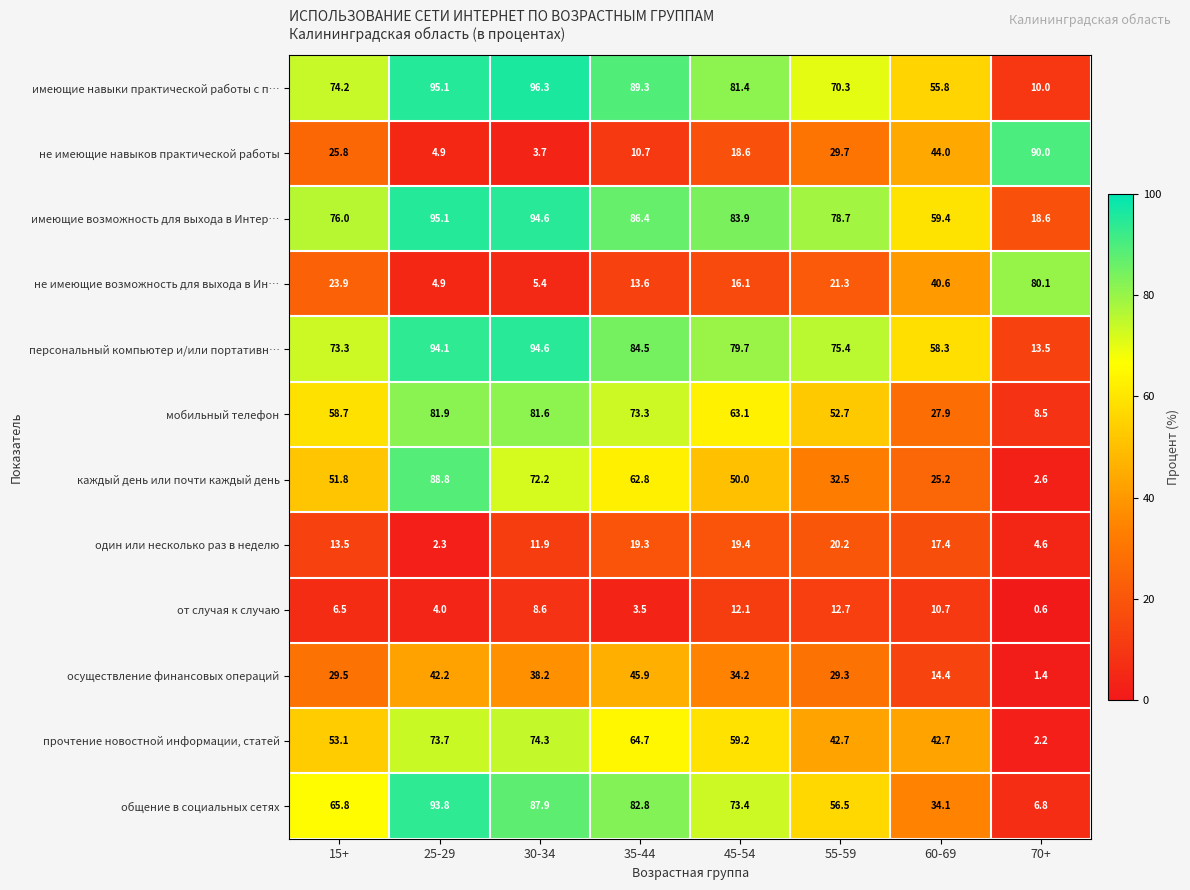

What is the average value of the не имеющие навыков практической работы series?

28.4